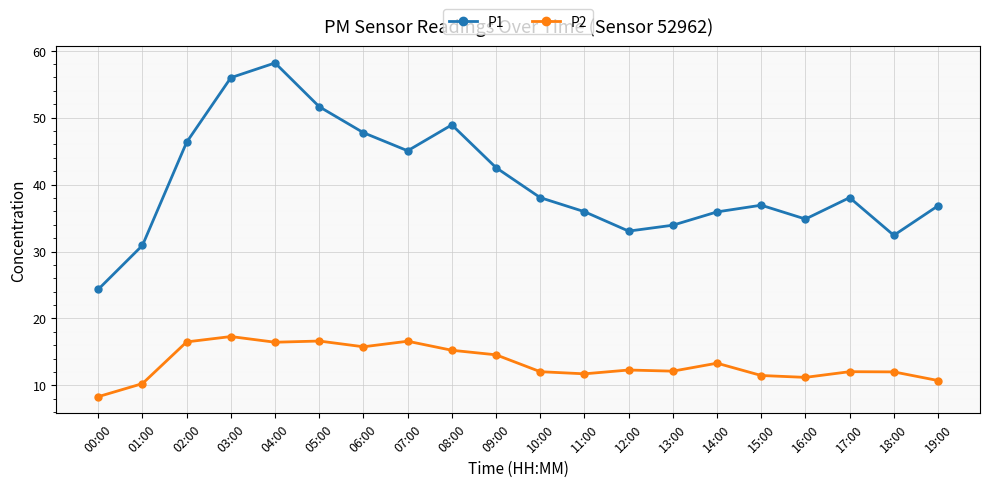

At which category is the sum across all series the highest?

04:00